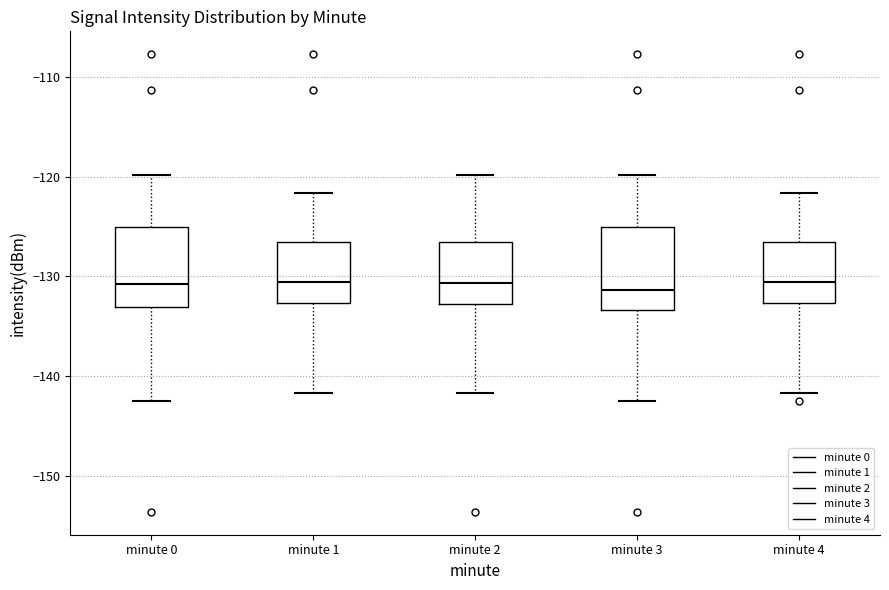

Reading left to right, transcribe this box plot: for each box, give where its median line is, the range the box spans, and where its two whiskers end, as read against the y-axis. The values are not printed on the chart, so give them approximately, as read against the axis.

minute 0: median -131, box -133 to -125, whiskers -142 to -120
minute 1: median -131, box -133 to -127, whiskers -142 to -122
minute 2: median -131, box -133 to -127, whiskers -142 to -120
minute 3: median -131, box -133 to -125, whiskers -142 to -120
minute 4: median -131, box -133 to -127, whiskers -142 to -122